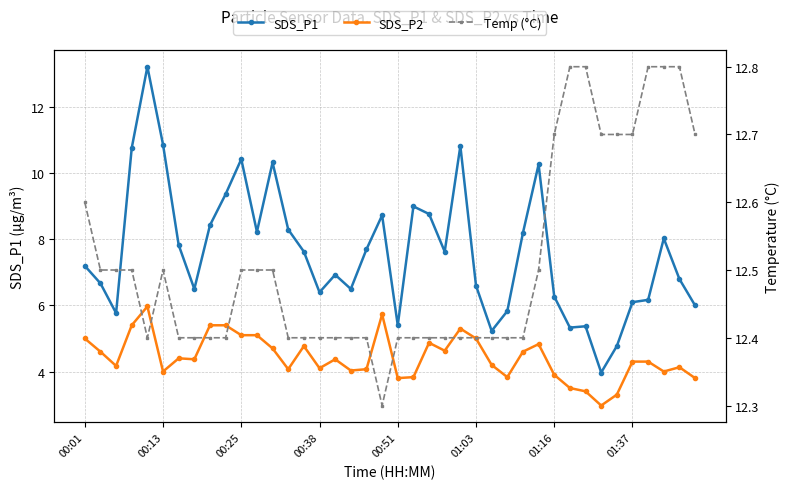

True or false: SDS_P2 and SDS_P1 cross at least once.

False